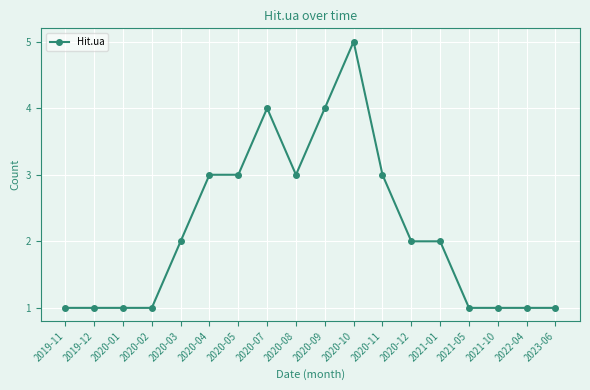

What is the difference between the maximum and minimum values?

4